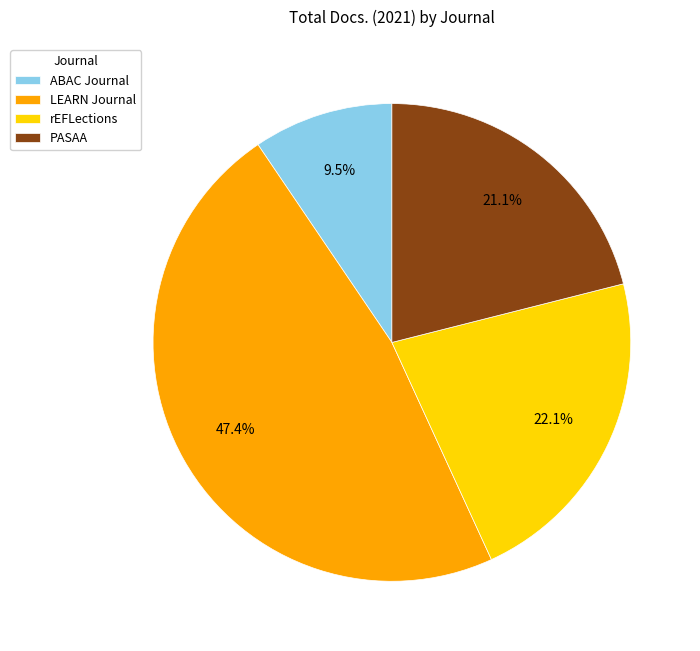

What portion of the pie excludes PASAA?

78.9%